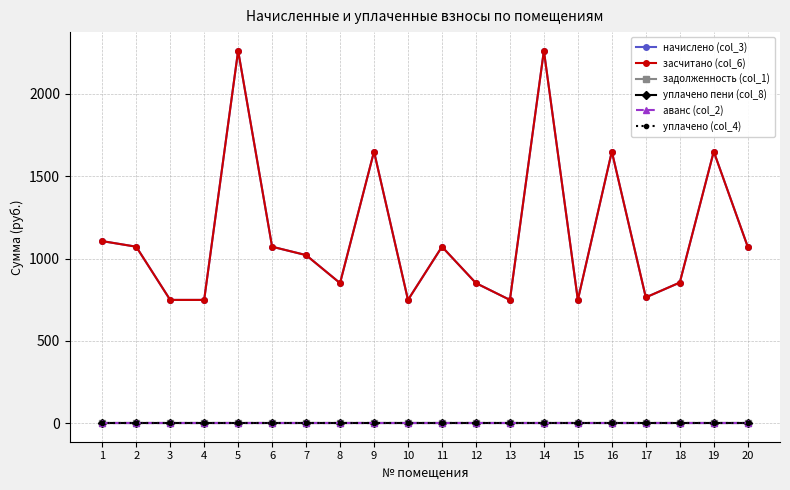

In начислено (col_3), how many points are lower than both neighbors (excluding endpoints)?

5